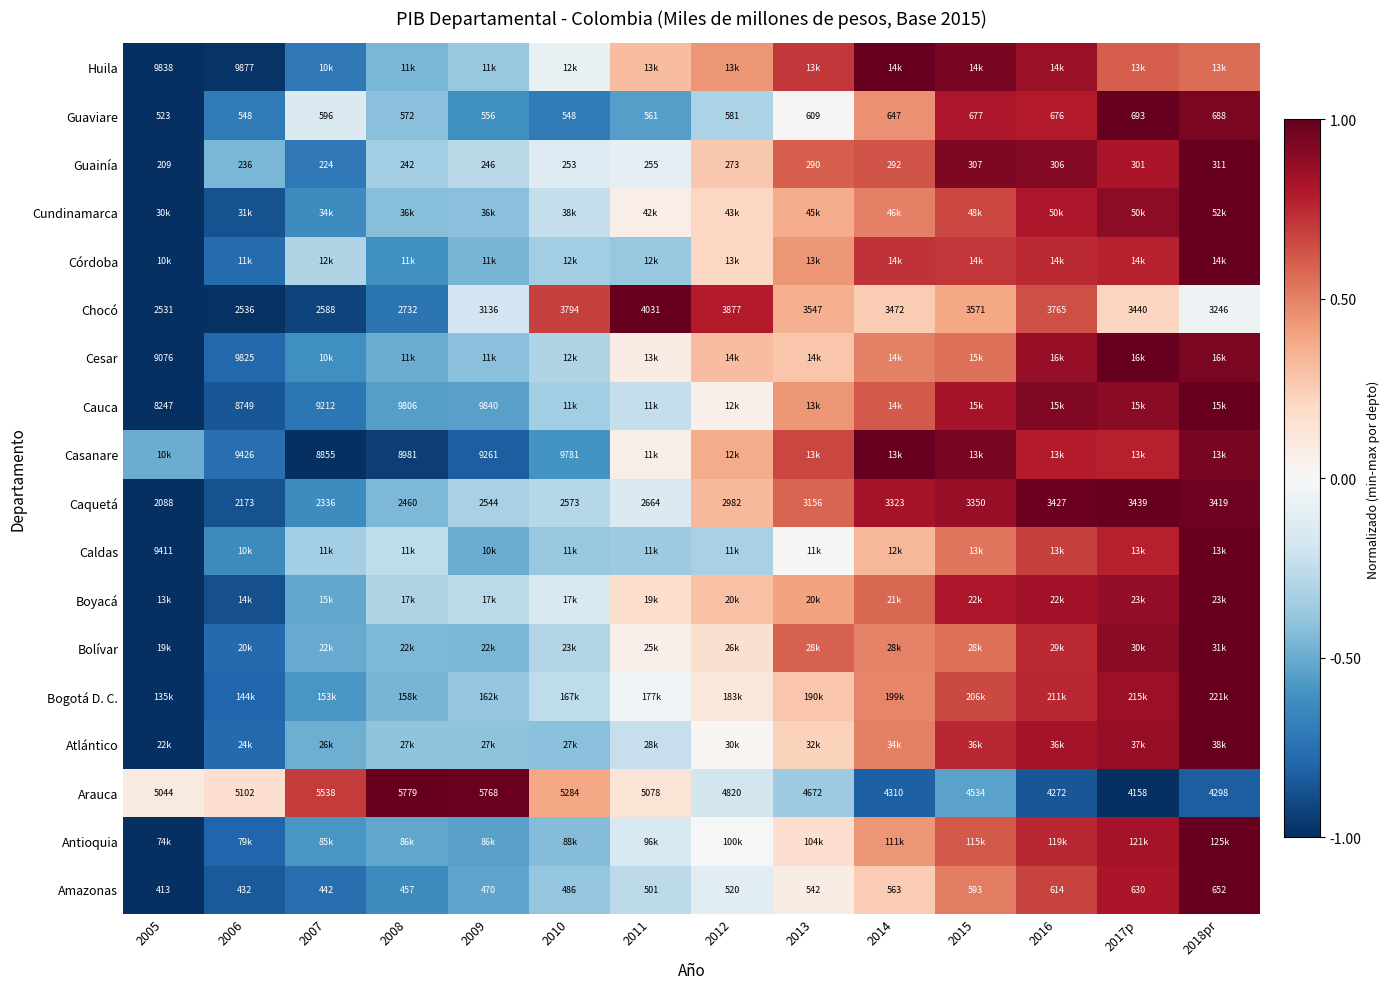

What is the difference between the maximum and minimum values in the Casanare series?

2.0